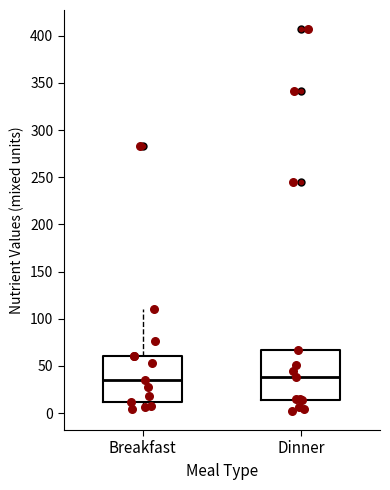

Reading left to right, read every box against the y-axis: the position of its median line, the range the box covers, and the ends of its whiskers. The values are not printed on the chart, so give them approximately, as read against the axis.

Breakfast: median 35, box 10 to 60, whiskers 5 to 110
Dinner: median 40, box 15 to 65, whiskers 0 to 65